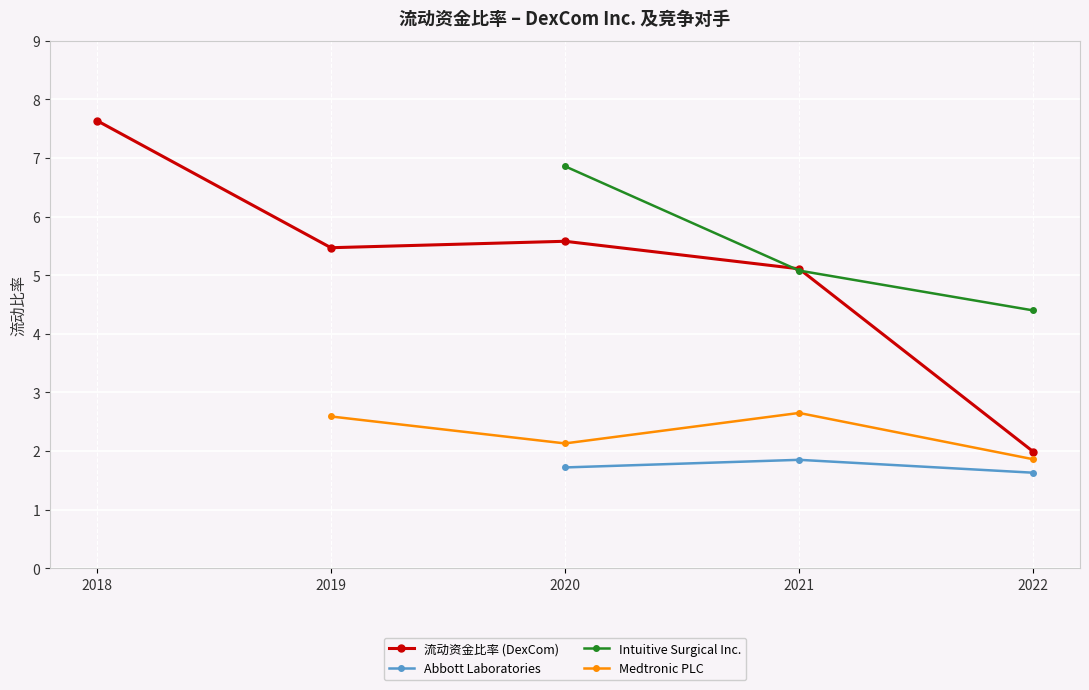

Which series has the largest total across all categories?

流动资金比率 (DexCom)